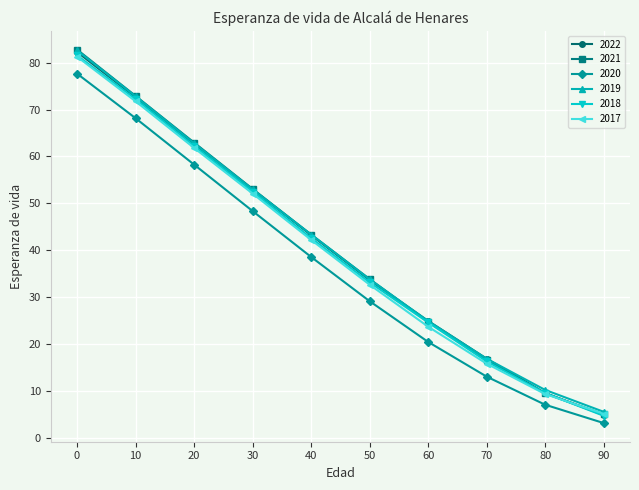

What is the smallest value displayed?

3.2